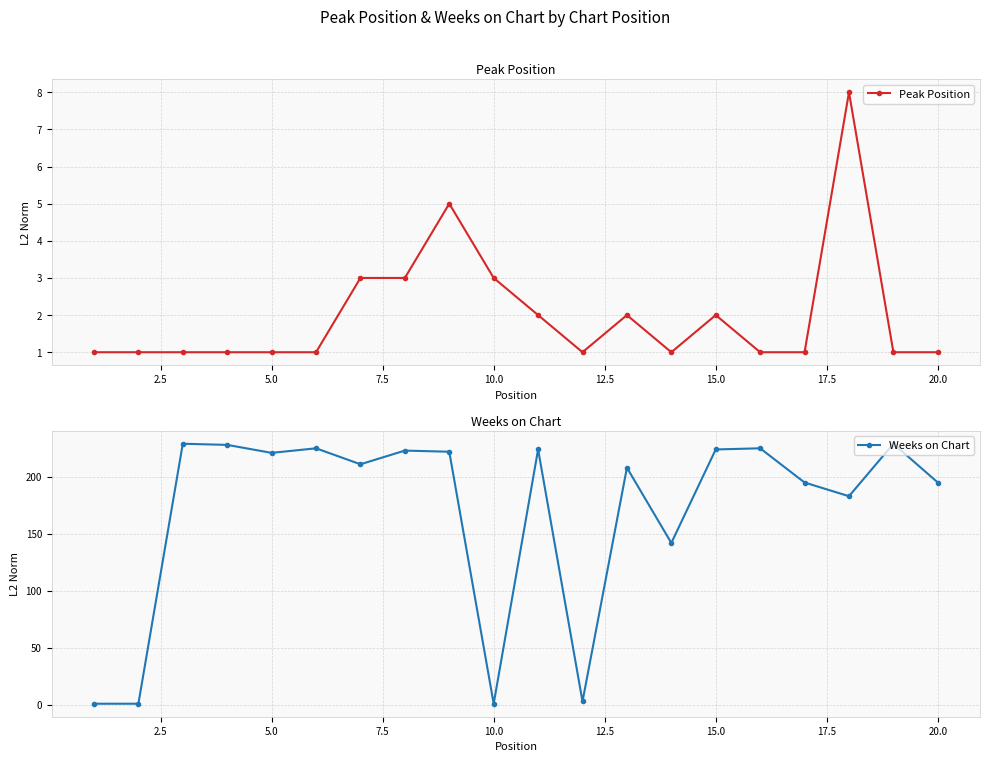

What is the maximum value for Peak Position?

8